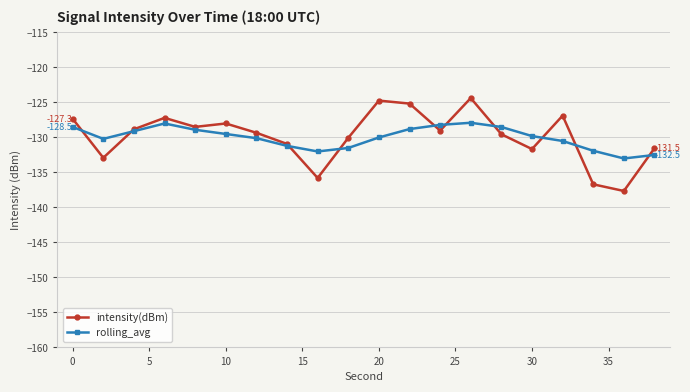

True or false: intensity(dBm) and rolling_avg intersect in this chart.

True